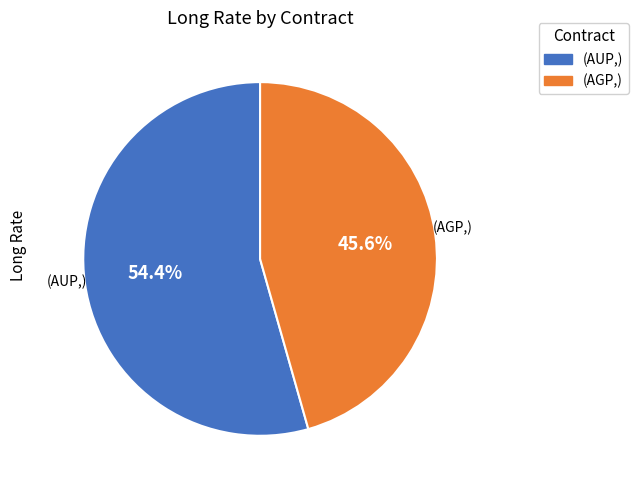

Is there a majority slice in this chart?

Yes